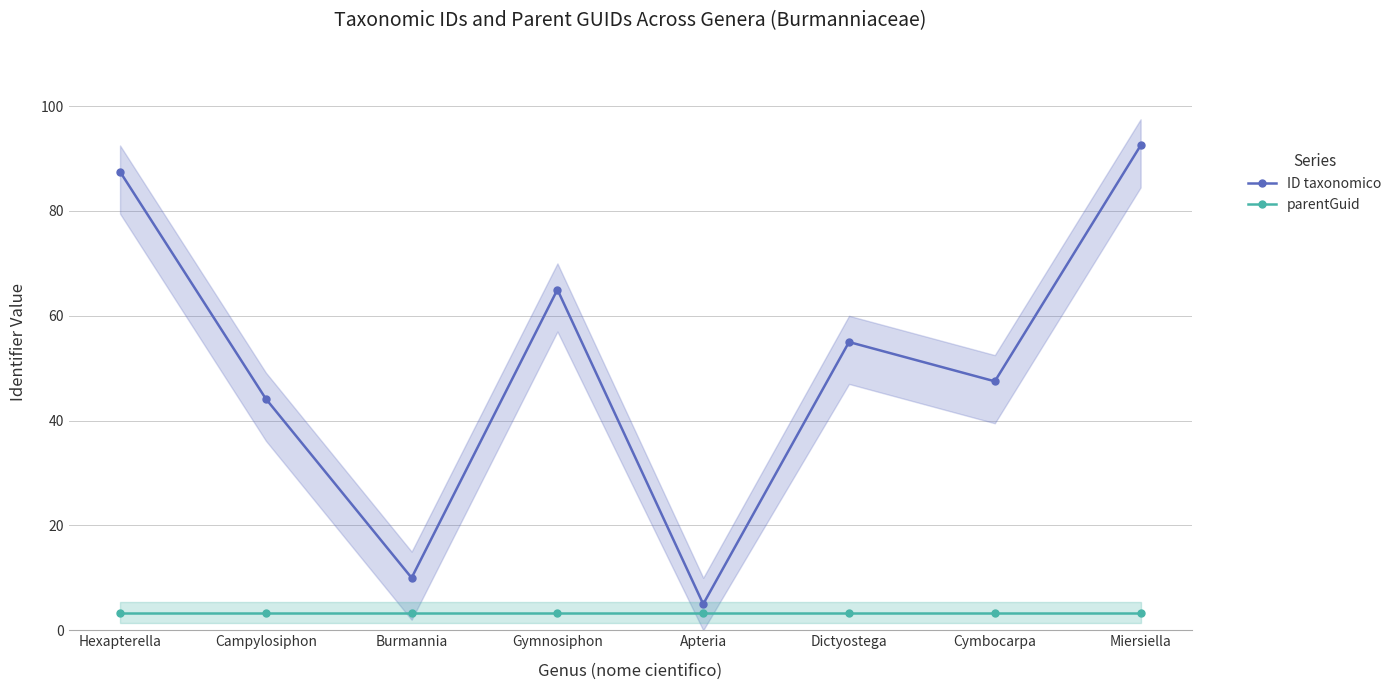

What position from the right is Apteria?

4